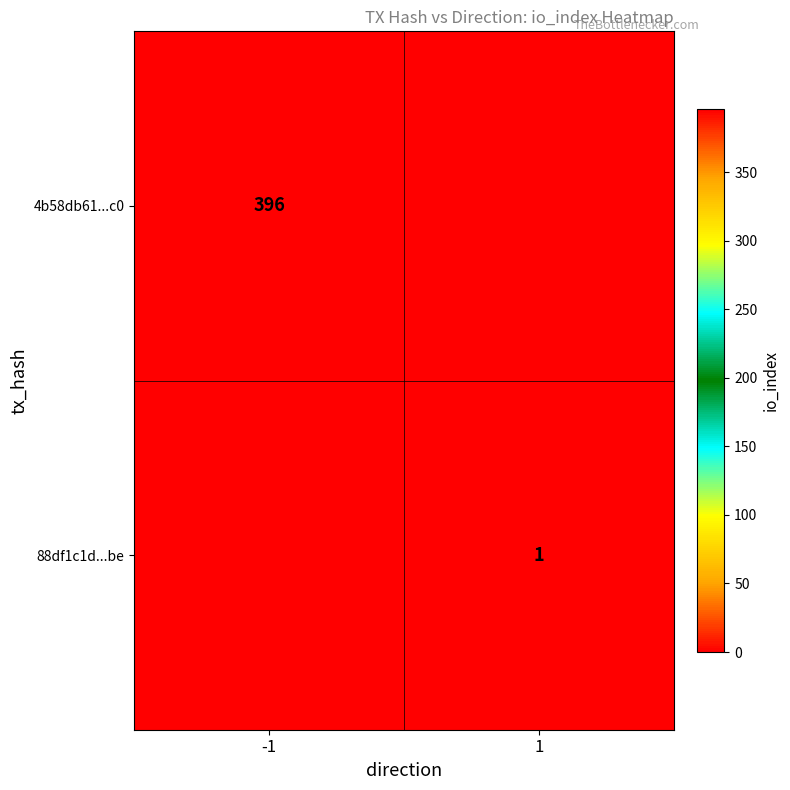

How many distinct data groups are displayed?

2